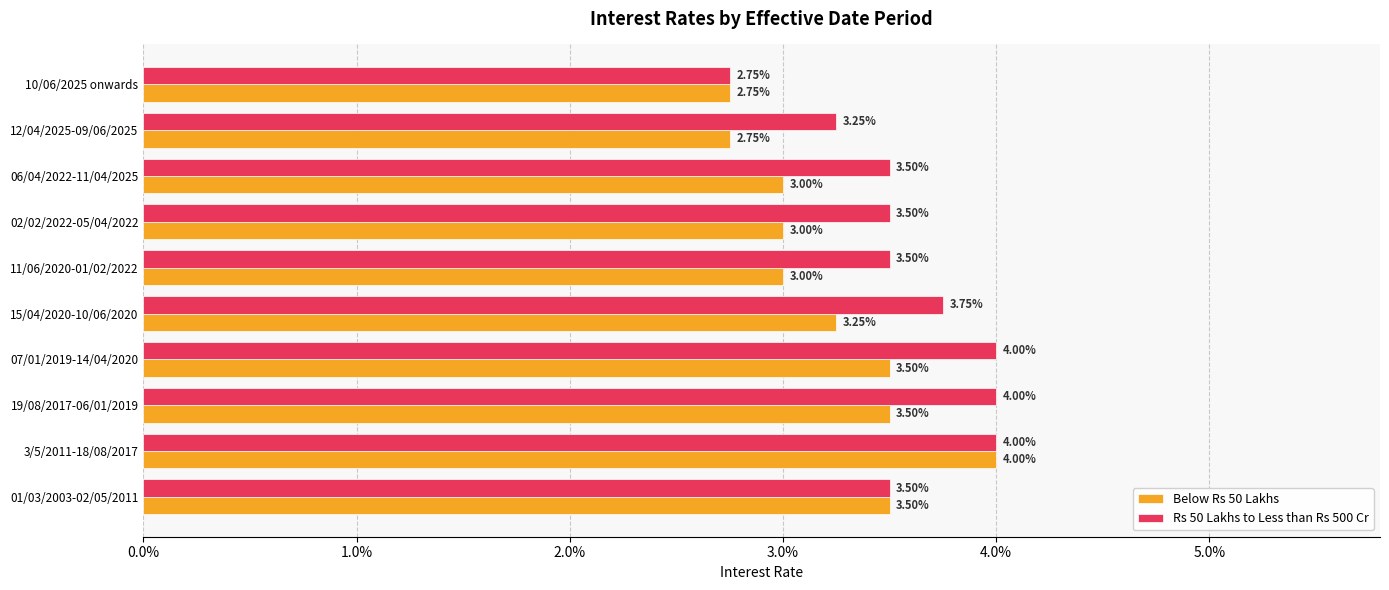

What position from the left is 15/04/2020-10/06/2020?

5